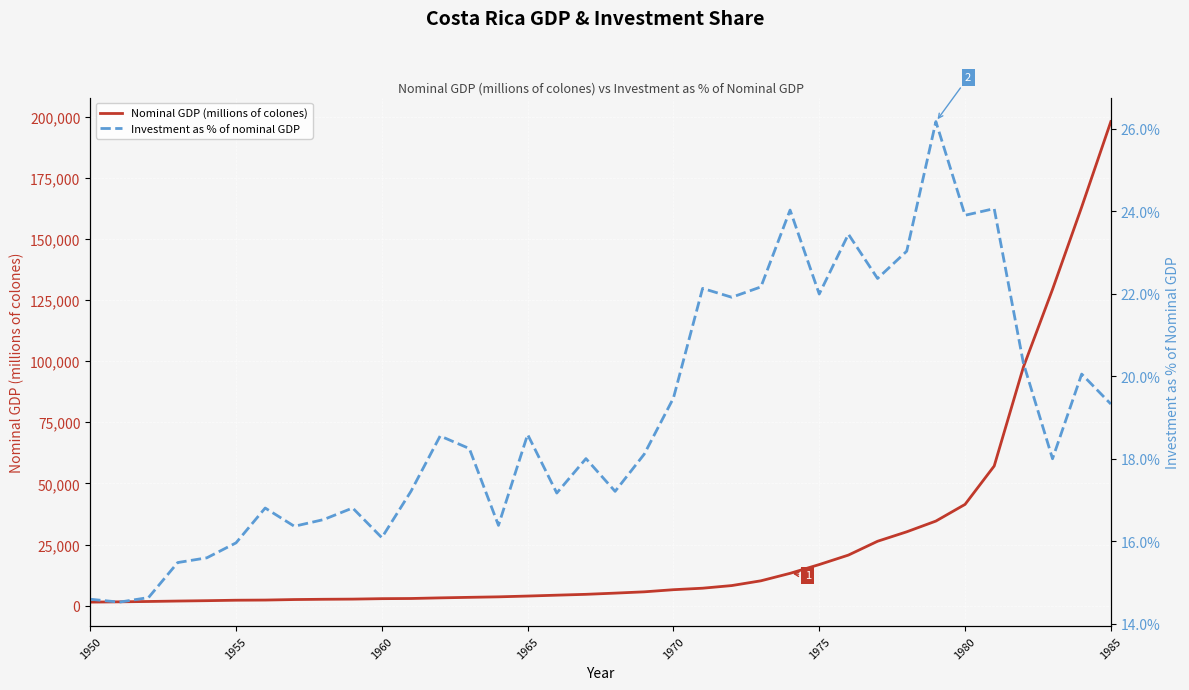

What is the maximum value for Nominal GDP (millions of colones)?

197919.8